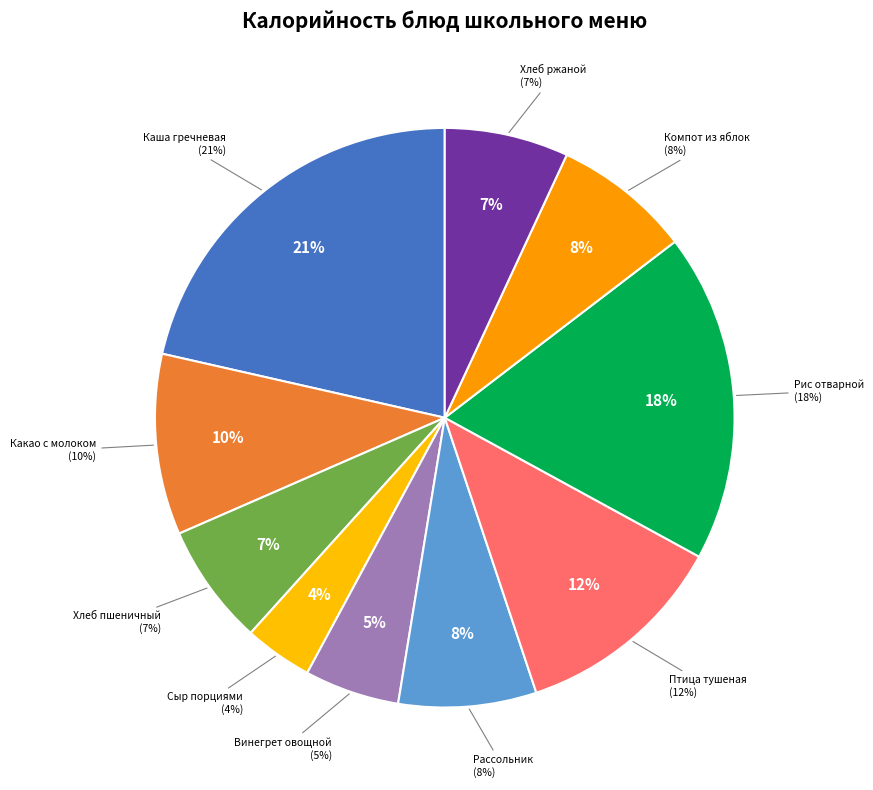

Between Винегрет овощной and Компот из св.яблок, which is larger?

Компот из св.яблок